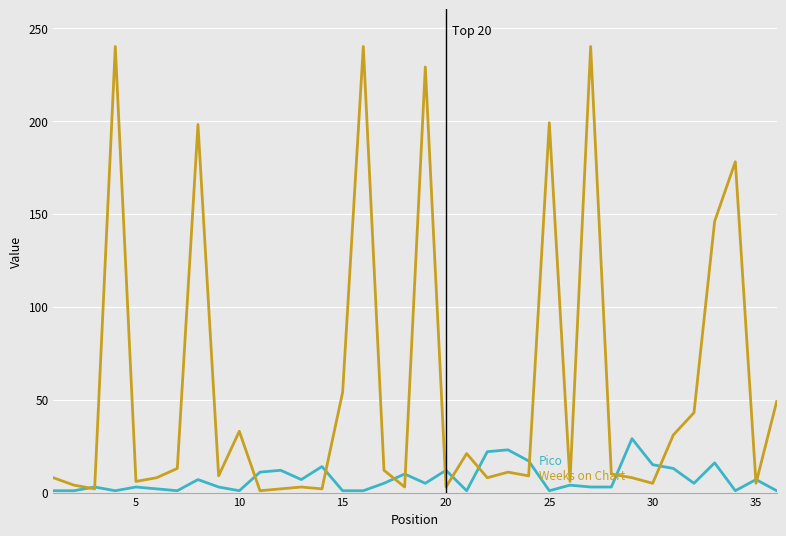

What is the greatest value displayed?

240